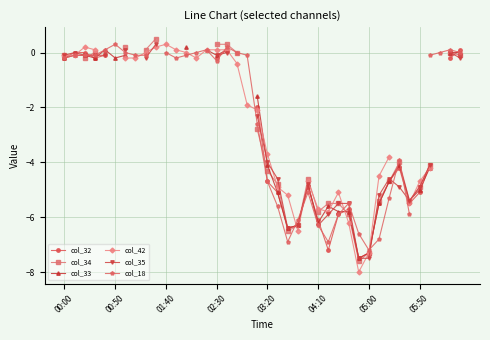

At which category does the chart reach its peak across all series?

9